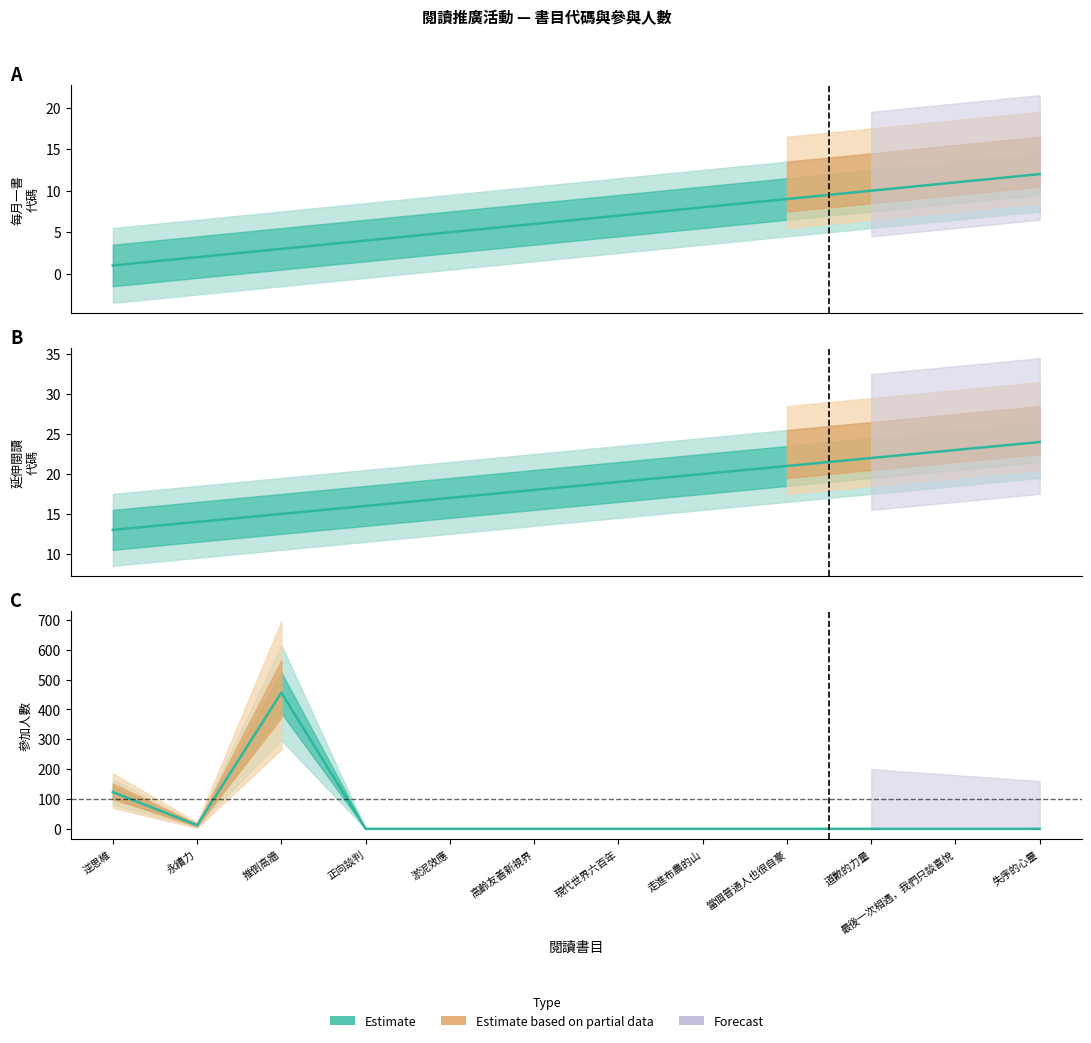

Rank the series by their maximum value, from highest to lowest.

參加人數, 延伸閱讀代碼, 每月一書代碼